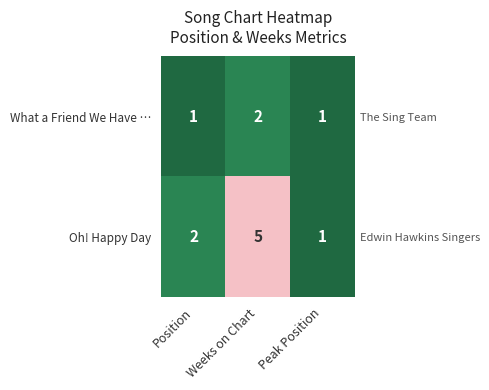

At which label does What a Friend We Have … reach its minimum?

Position